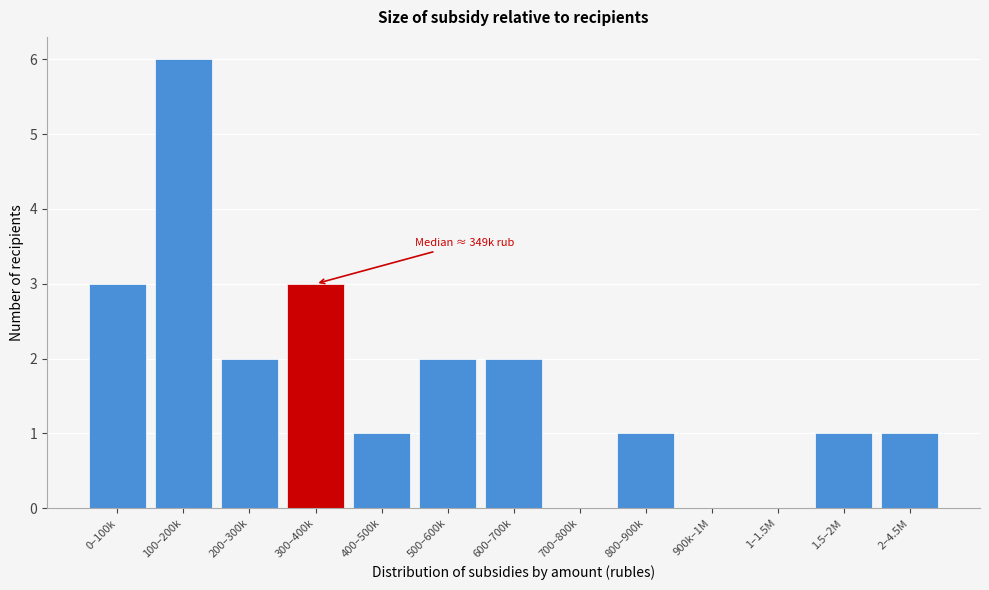

Reading left to right, transcribe all the data shown in this chart.

0–100k=3	100–200k=6	200–300k=2	300–400k=3	400–500k=1	500–600k=2	600–700k=2	700–800k=0	800–900k=1	900k–1M=0	1–1.5M=0	1.5–2M=1	2–4.5M=1